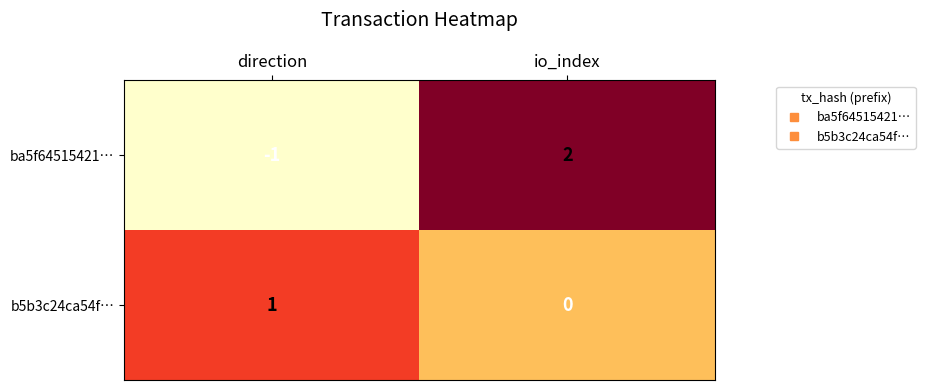

The value of b5b3c24ca54f… at io_index is 0. True or false?

True